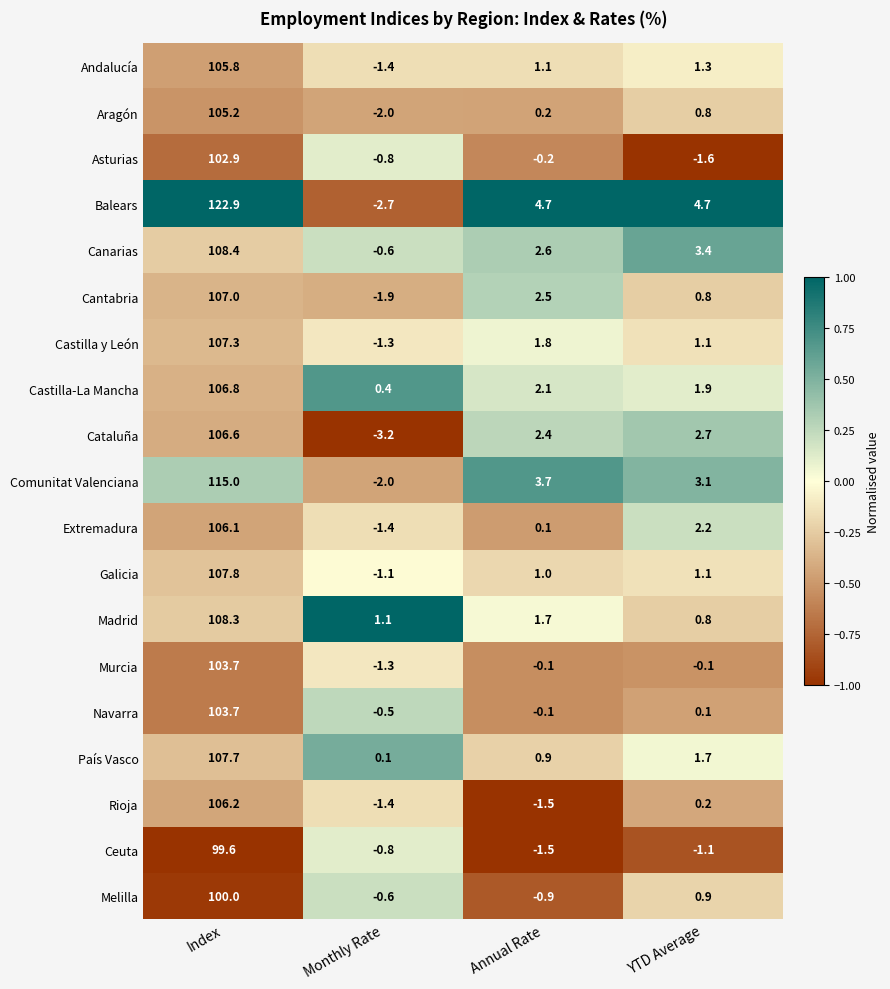

What is the total value across all series at Monthly Rate?

-21.4